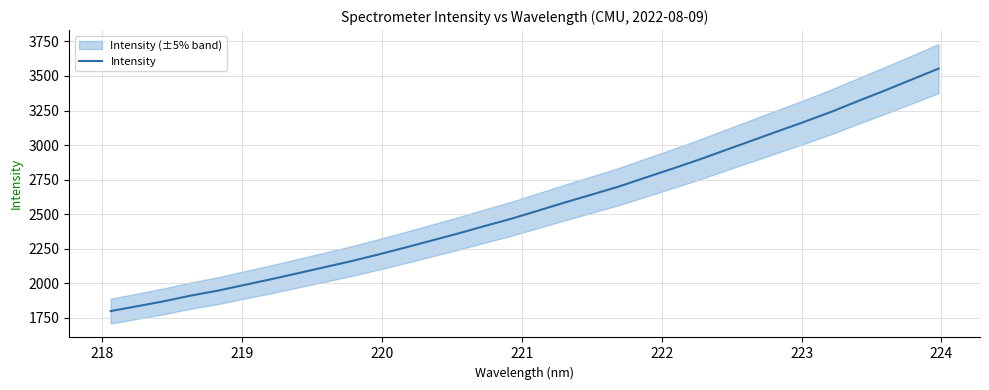

What is the maximum value shown in the chart?

3553.4